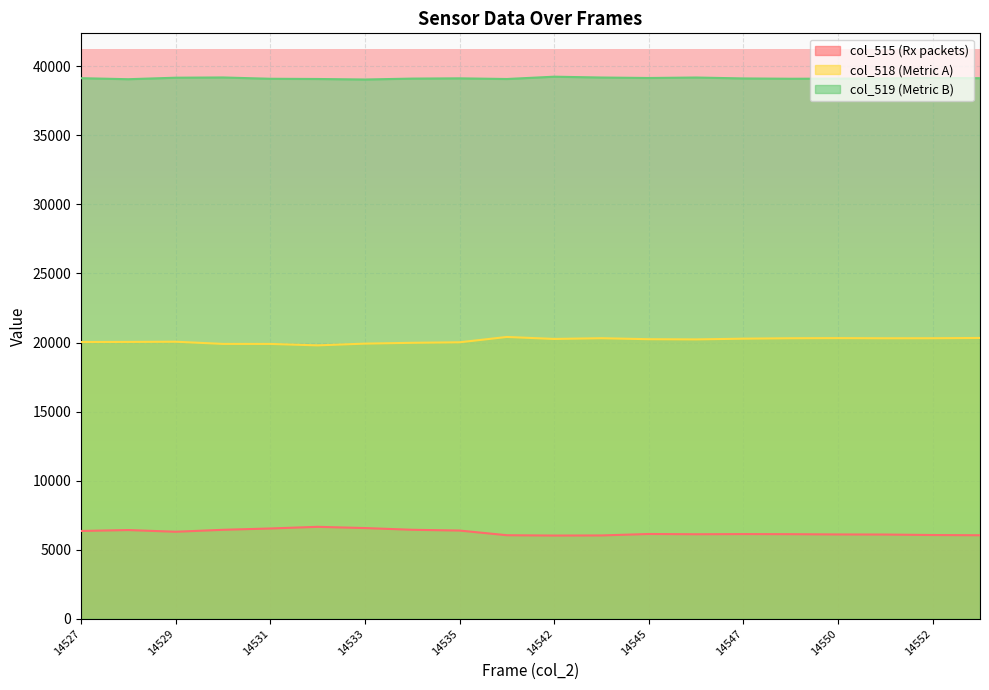

List the series in order of their overall mean, highest first.

col_519 (Metric B), col_518 (Metric A), col_515 (Rx packets)